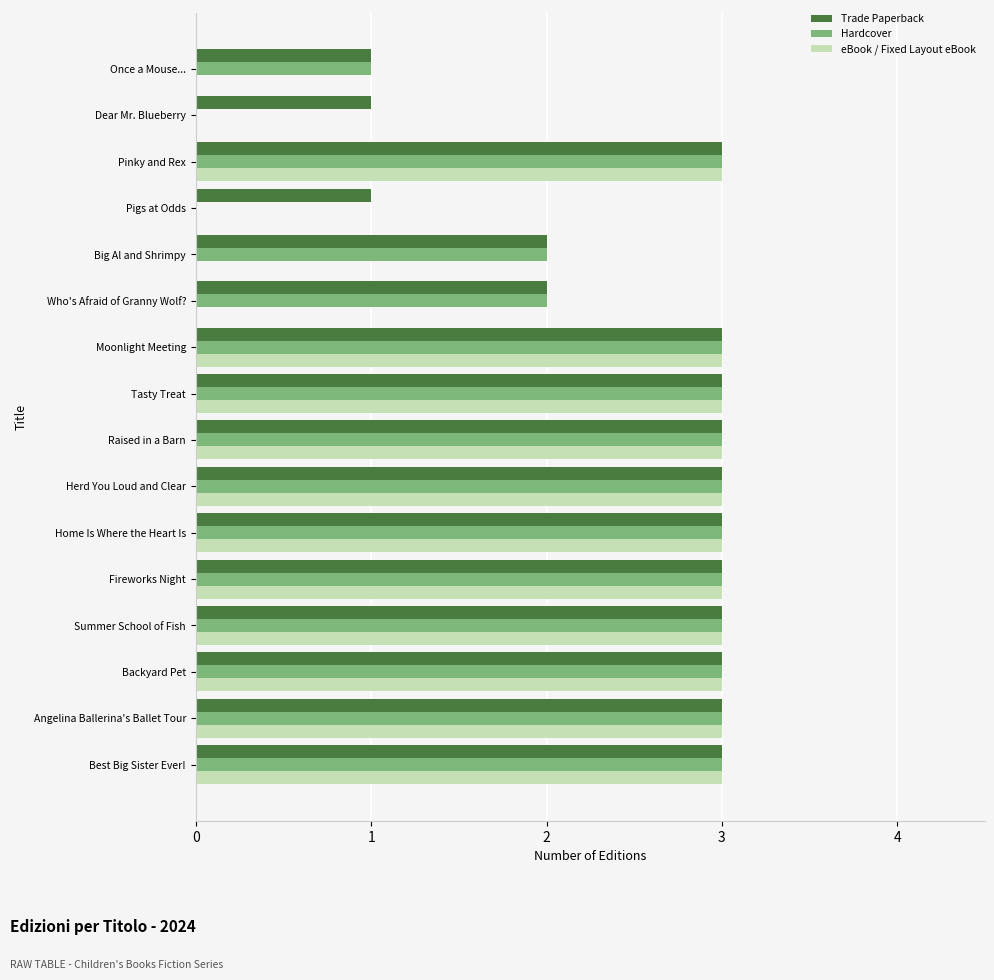

Is it true that eBook / Fixed Layout eBook equals 0 at Dear Mr. Blueberry?

True